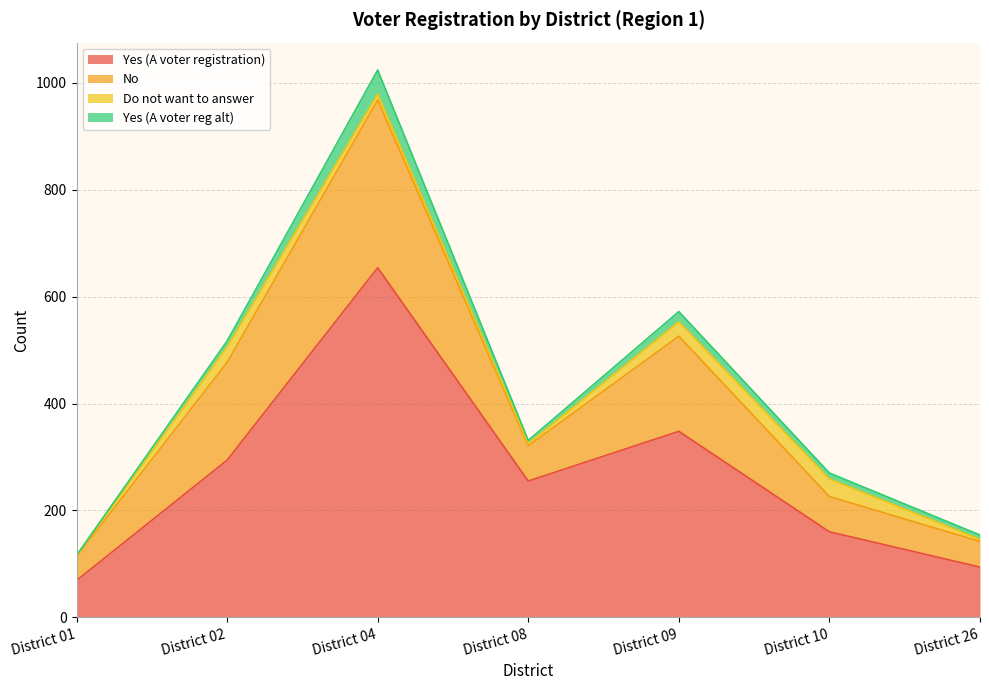

True or false: Total has a value of 142 at District 26.

True